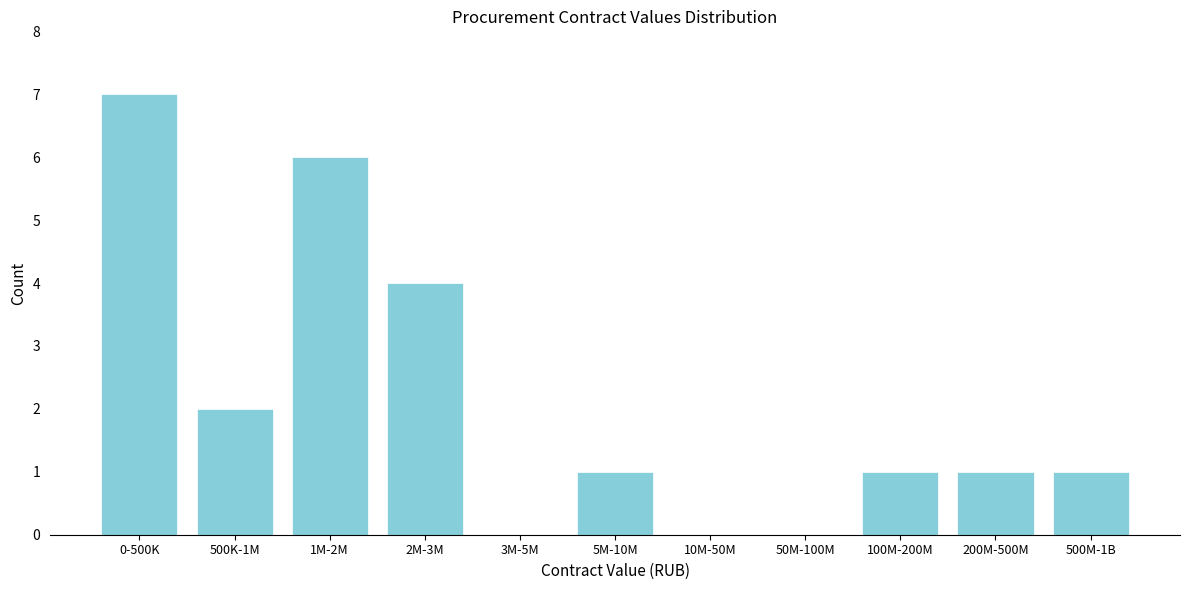

Reading left to right, extract all data points from this chart.

0-500K=7	500K-1M=2	1M-2M=6	2M-3M=4	3M-5M=0	5M-10M=1	10M-50M=0	50M-100M=0	100M-200M=1	200M-500M=1	500M-1B=1